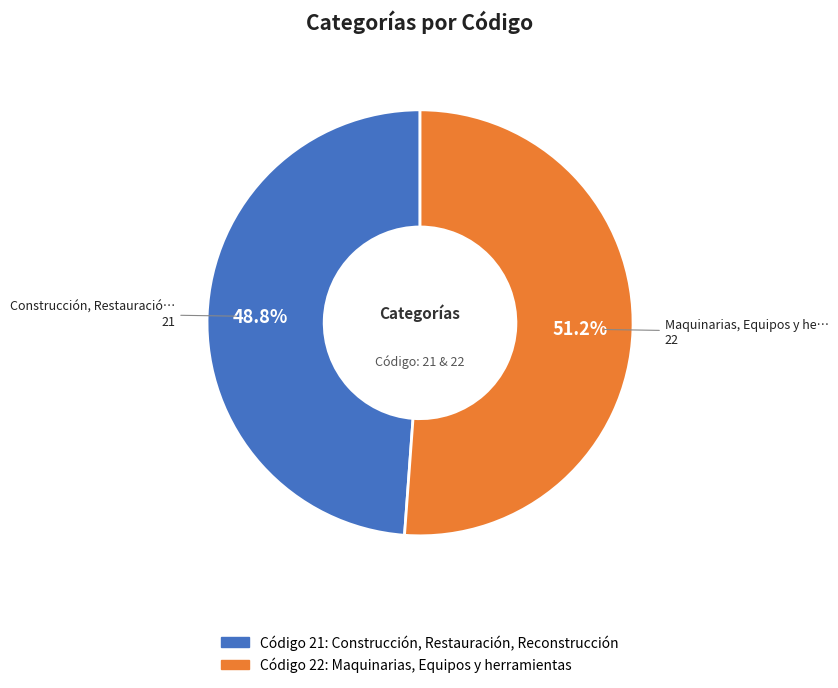

How many segments does this pie chart have?

2